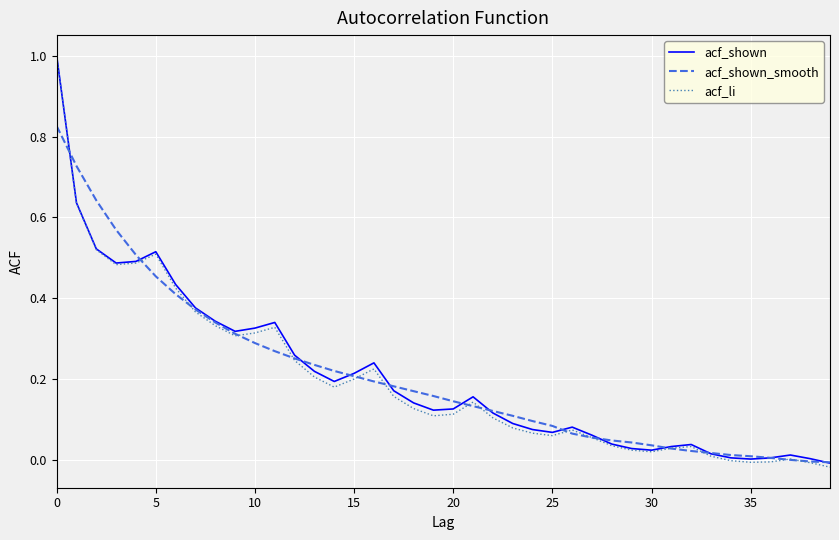

What is the greatest value displayed?

1.0